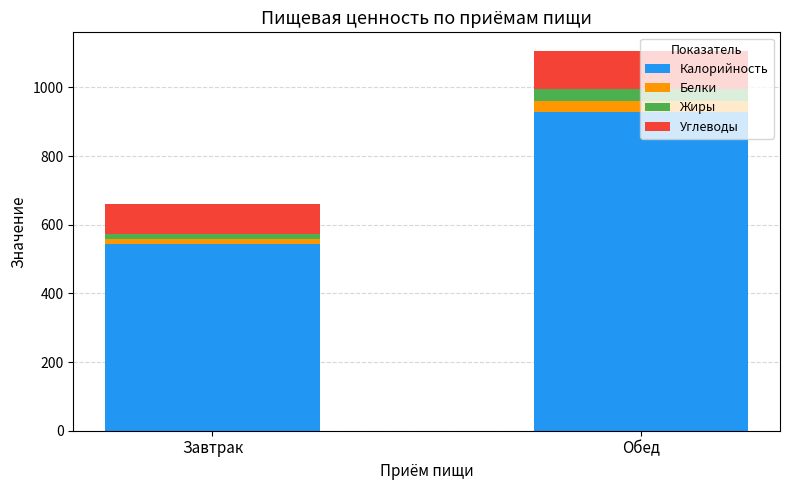

Is it true that Калорийность equals 1347.4 at Обед?

False